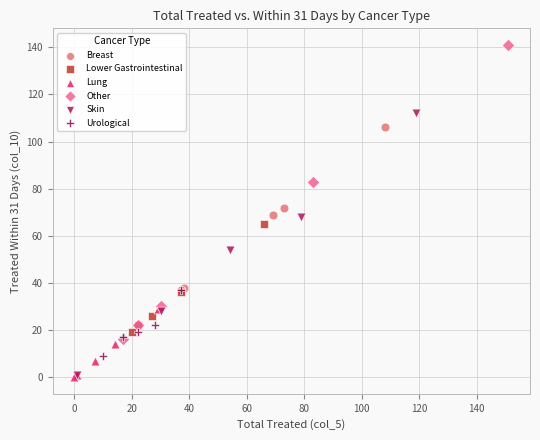

Which series reaches the maximum Y coordinate?

Other